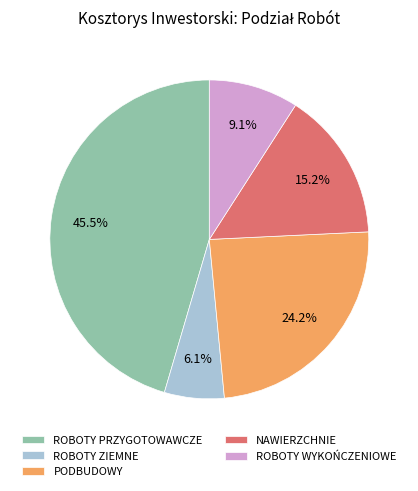

What is the ratio of the value at ROBOTY WYKOŃCZENIOWE to the value at PODBUDOWY?

0.4